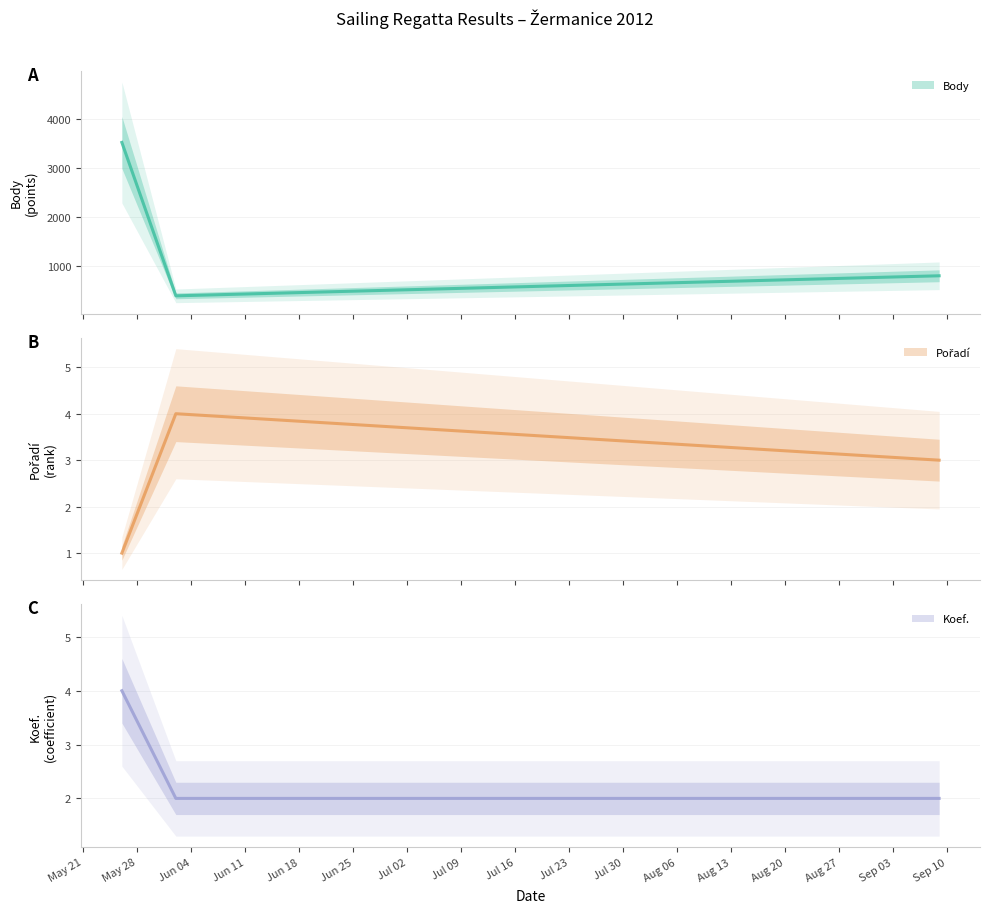

At how many categories does at least one series exceed 517?

2